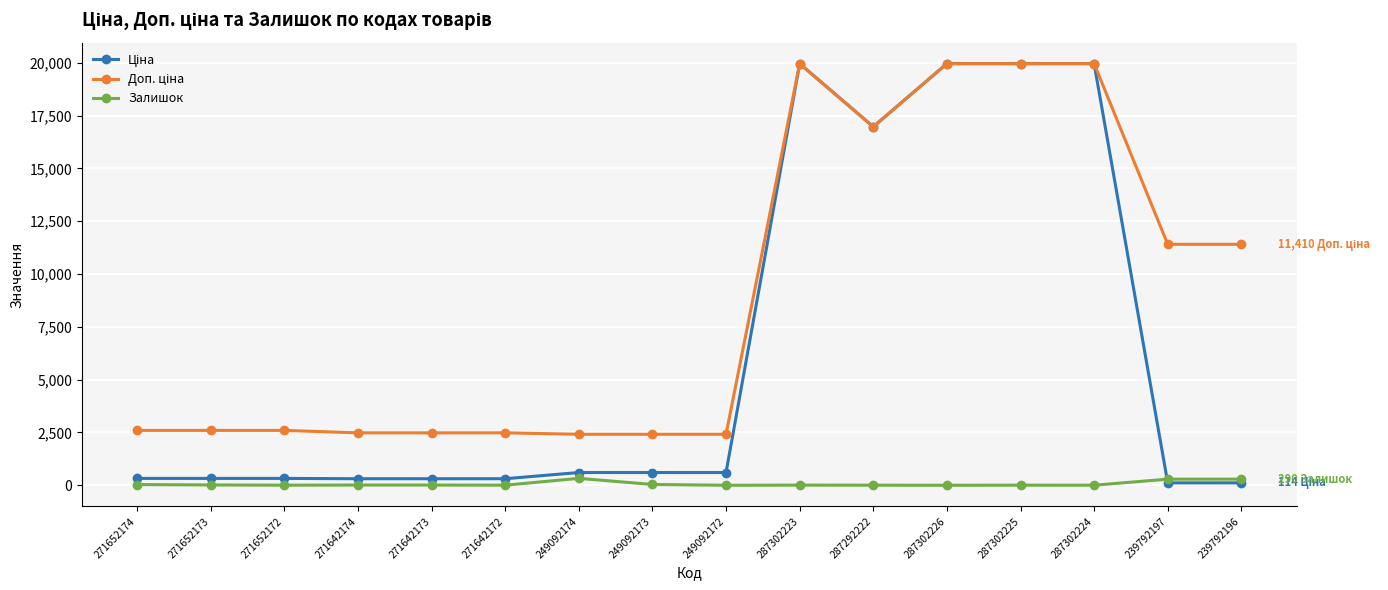

What is the label of the 14th point from the right?

271652172